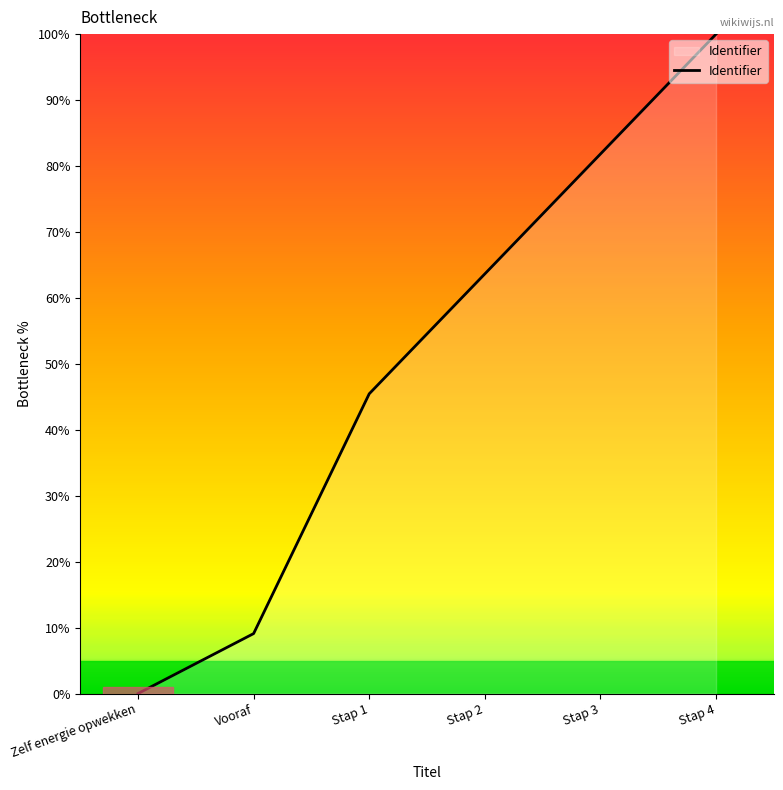

Which has a higher value, Stap 3 or Vooraf?

Stap 3